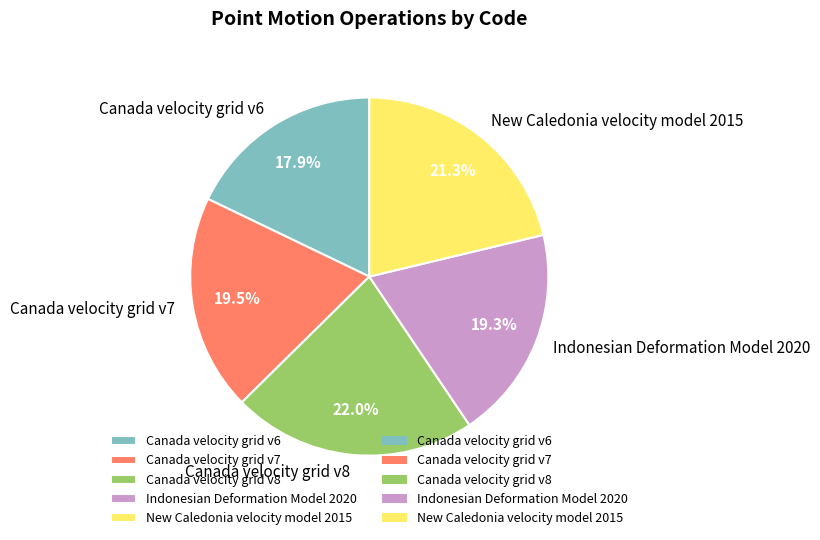

Is there any slice that represents more than half of the pie?

No